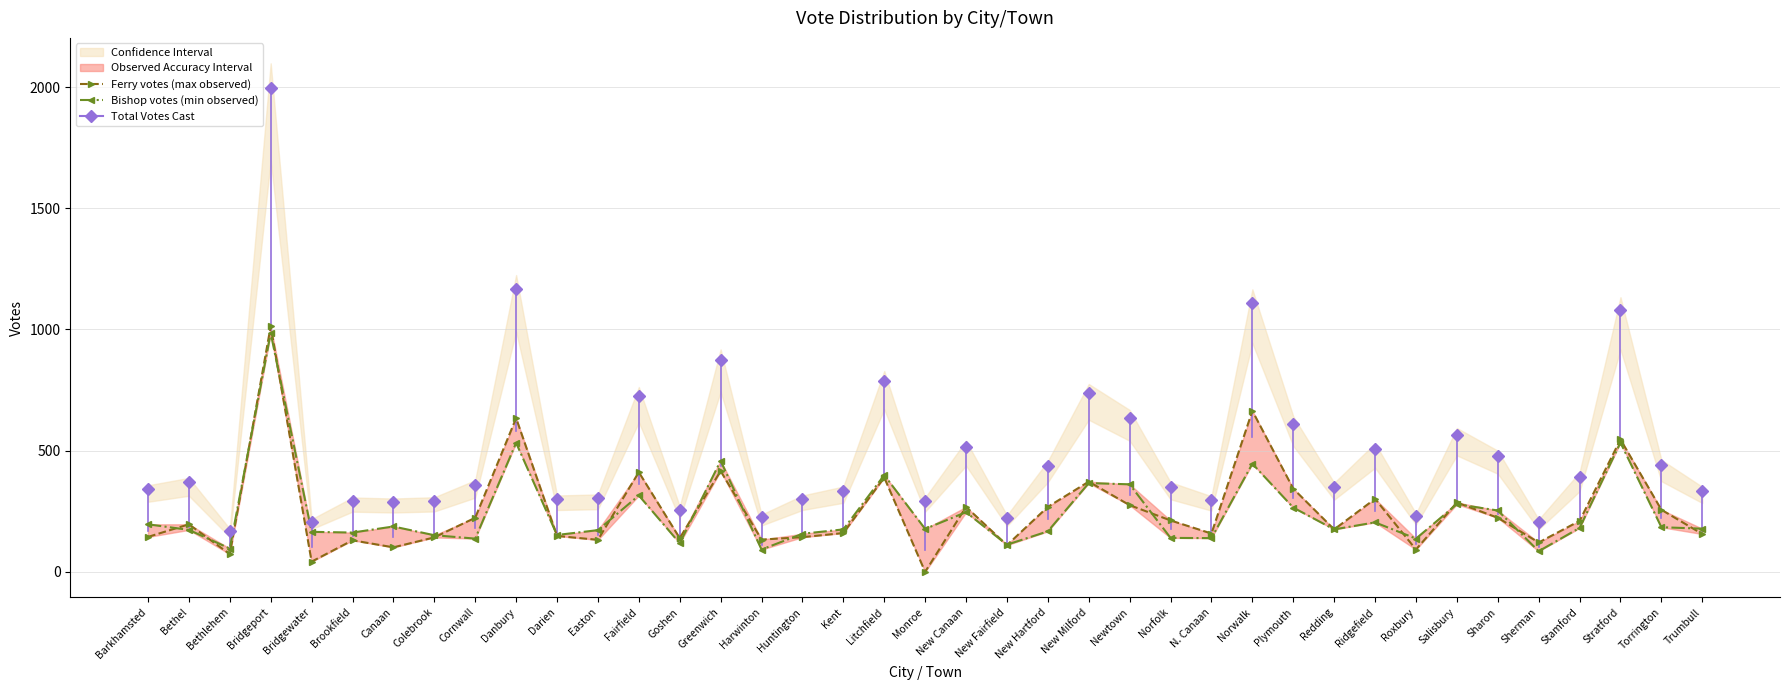

What value does the Bishop votes (min observed) series have at Goshen, to the nearest 100?

100